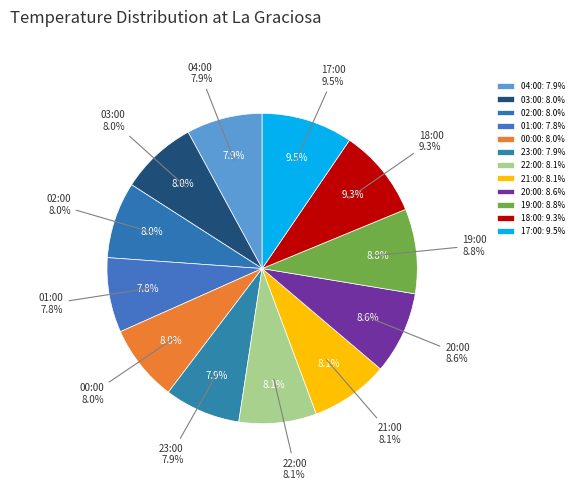

Does 22:00 account for over 50% of the chart?

No